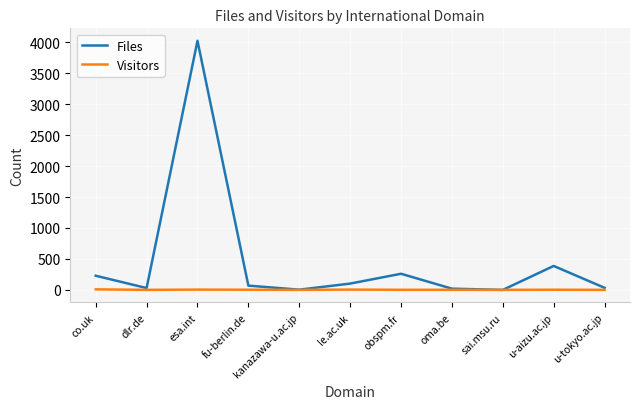

Which series has the largest range (max minus min)?

Files